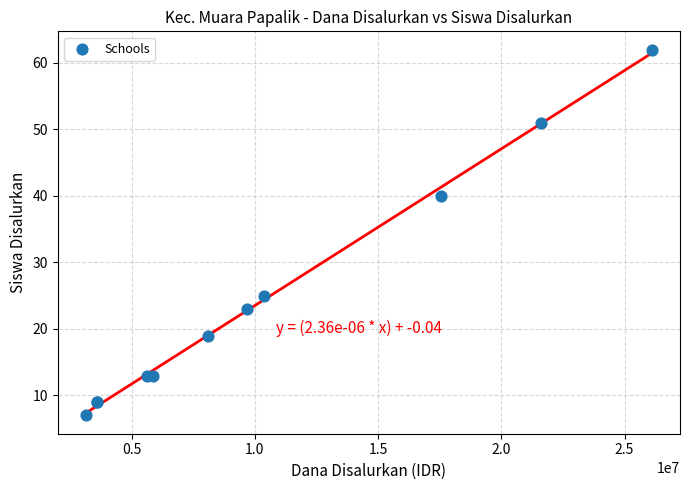

What Y value in the scatter plot is closest to 34?

40